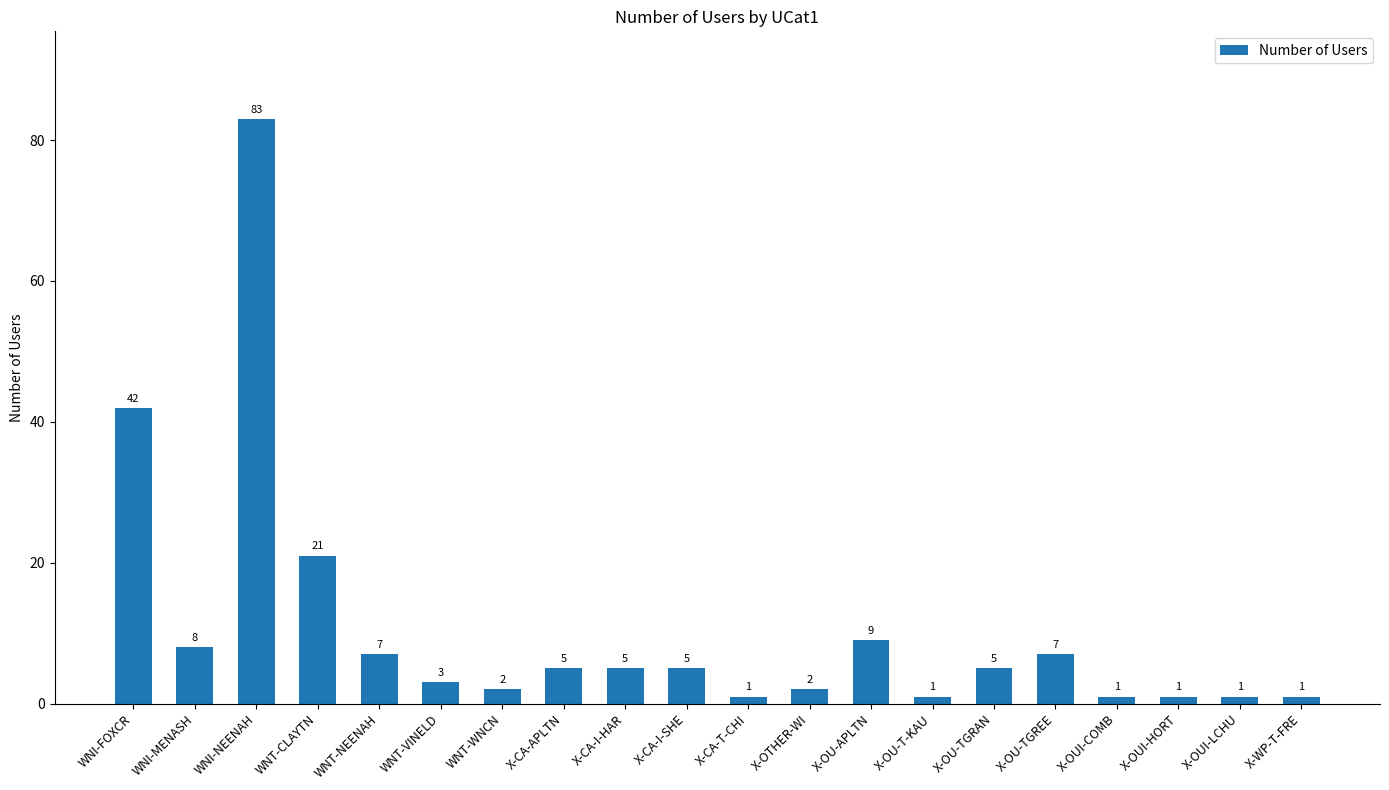

Which category has the highest value across all series?

WNI-NEENAH